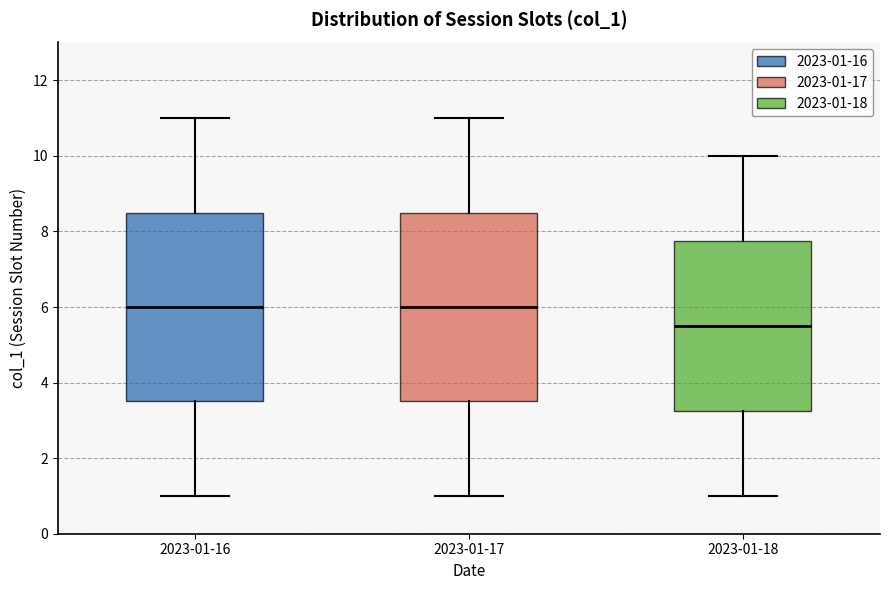

Where does the median line of the box for 2023-01-17 sit on the y-axis? The values are not printed on the chart, so give them approximately, as read against the axis.

6.0